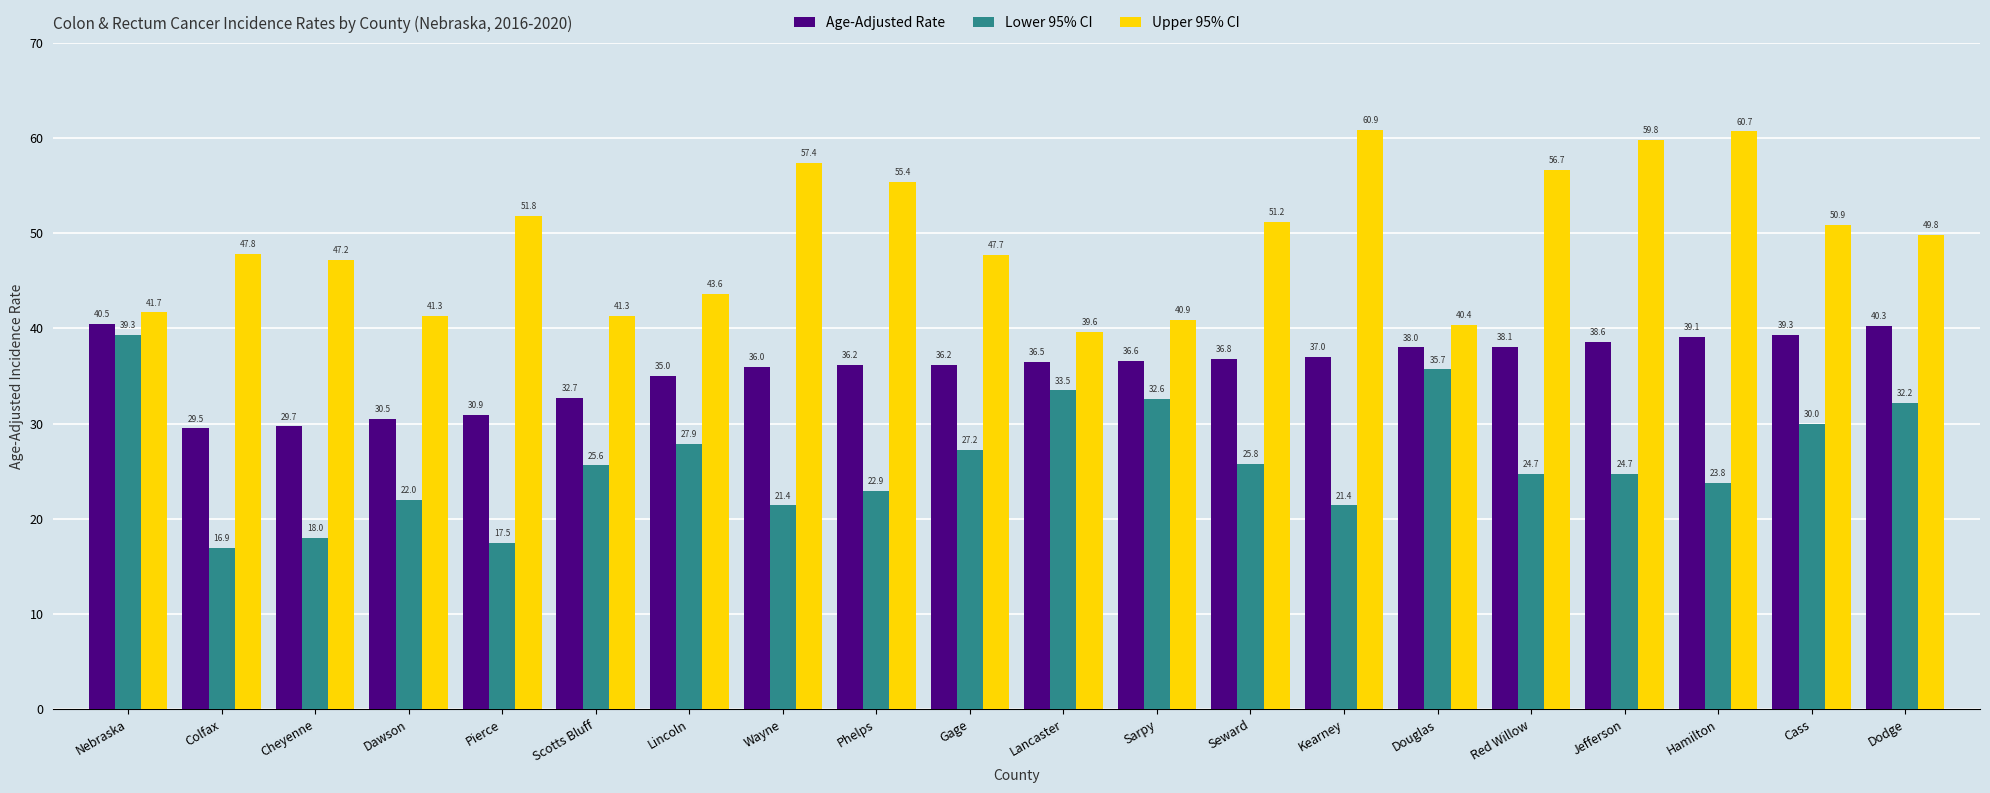

What is the label of the 19th bar from the left?

Cass